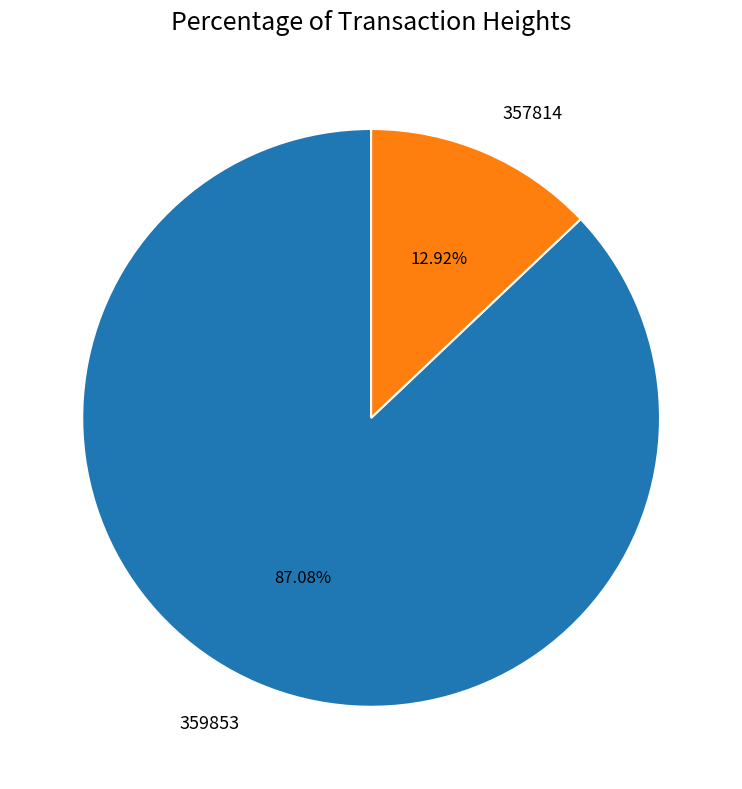

Rank the categories by value from highest to lowest.

359853, 357814